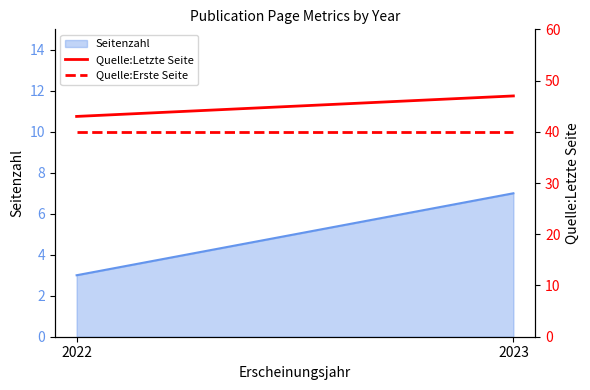

What is the value of the Quelle:Erste Seite point at the 1st from the left?

40